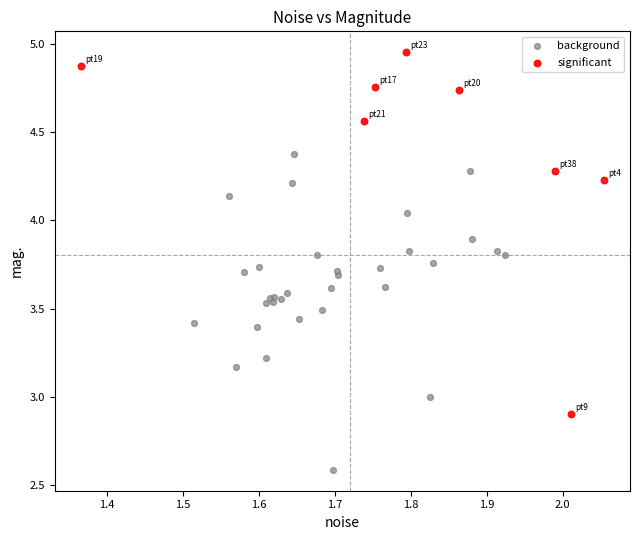

Which series contains the lowest Y value?

background